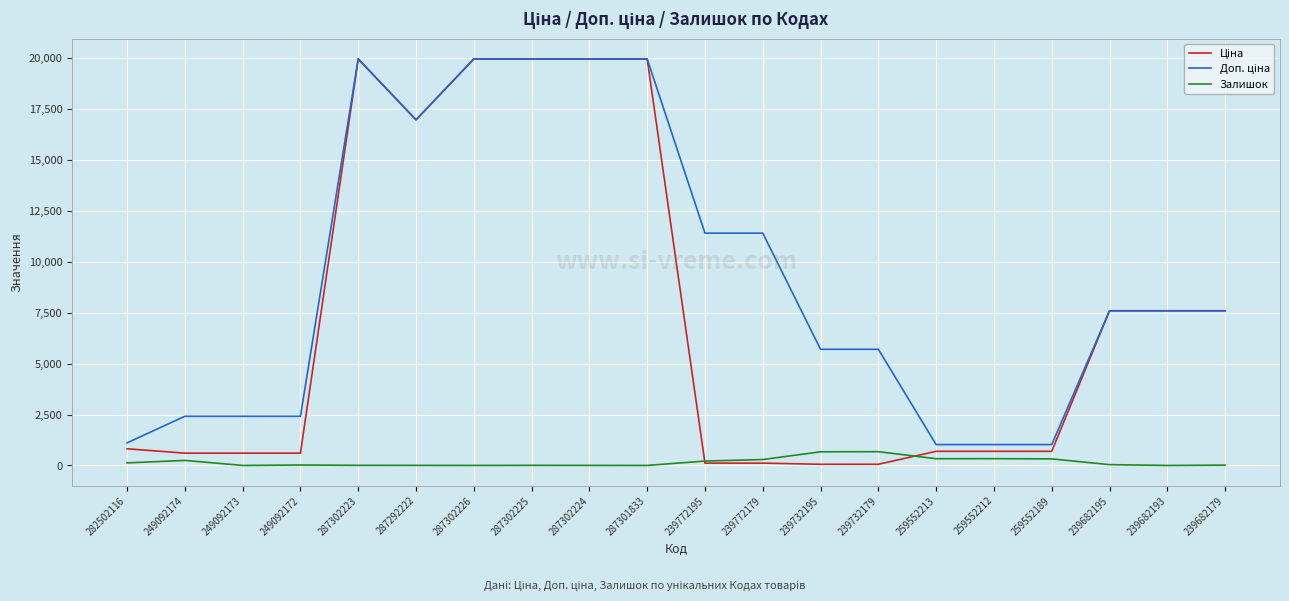

True or false: Залишок has a value of 15.0 at 239682179.

True